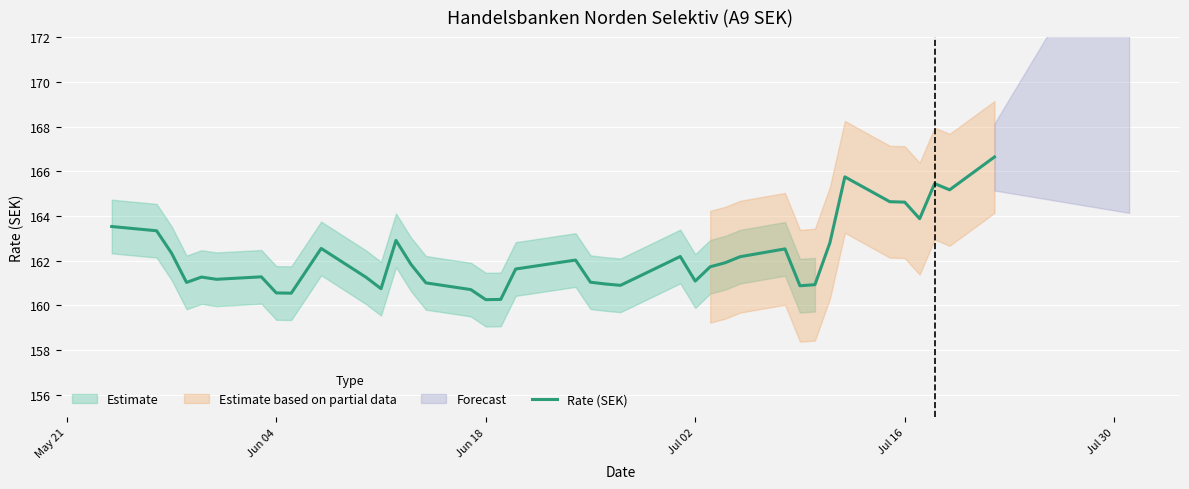

What is the maximum value for Rate (SEK)?

166.6